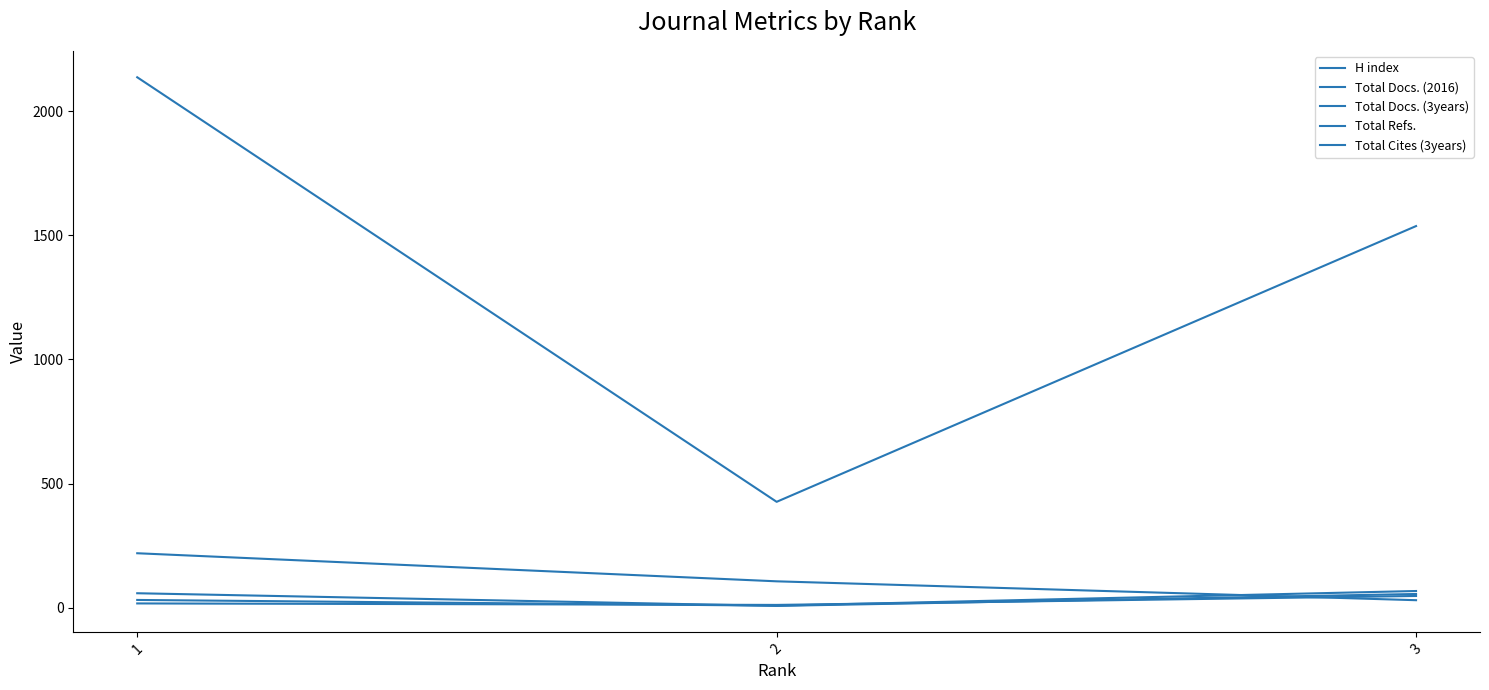

Is this an area chart (filled region under the line)?

No